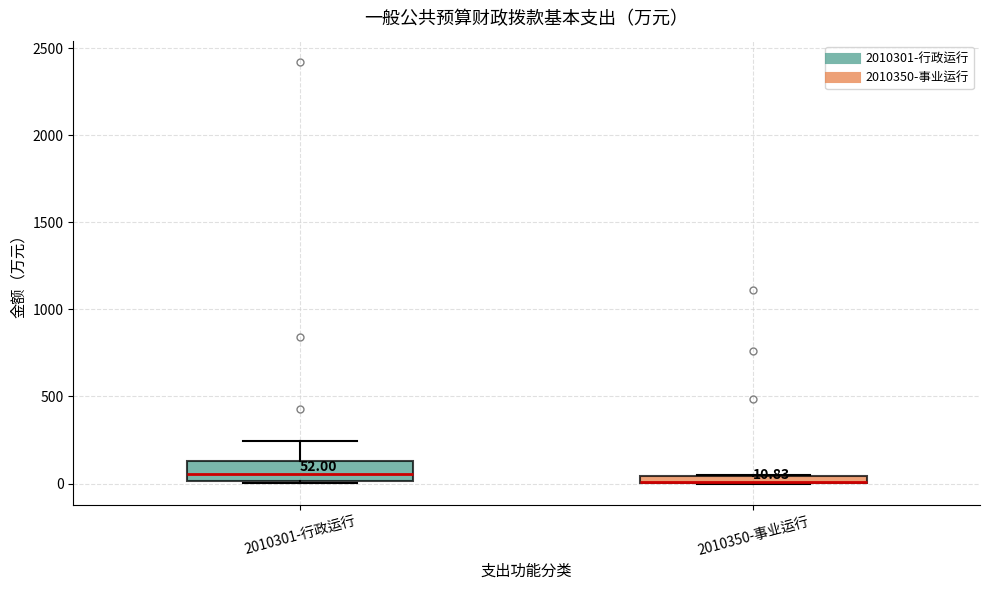

Which box is the tallest, from its lower edge to its upper edge?

2010301-行政运行